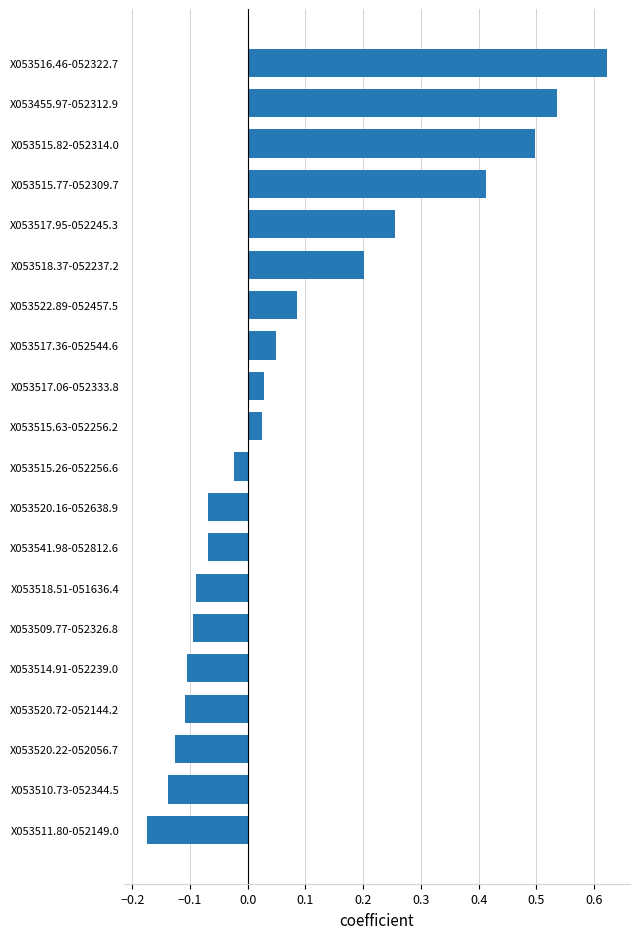

The chart shows a value of -0.1 at X053514.91-052239.0. True or false?

True